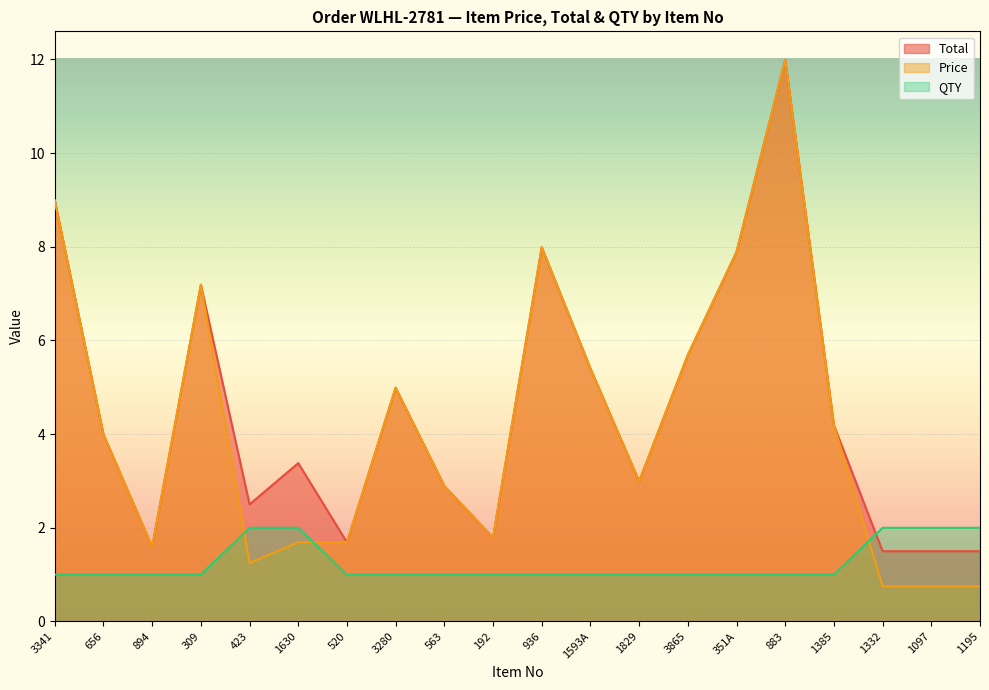

Which series has the largest total across all categories?

Total